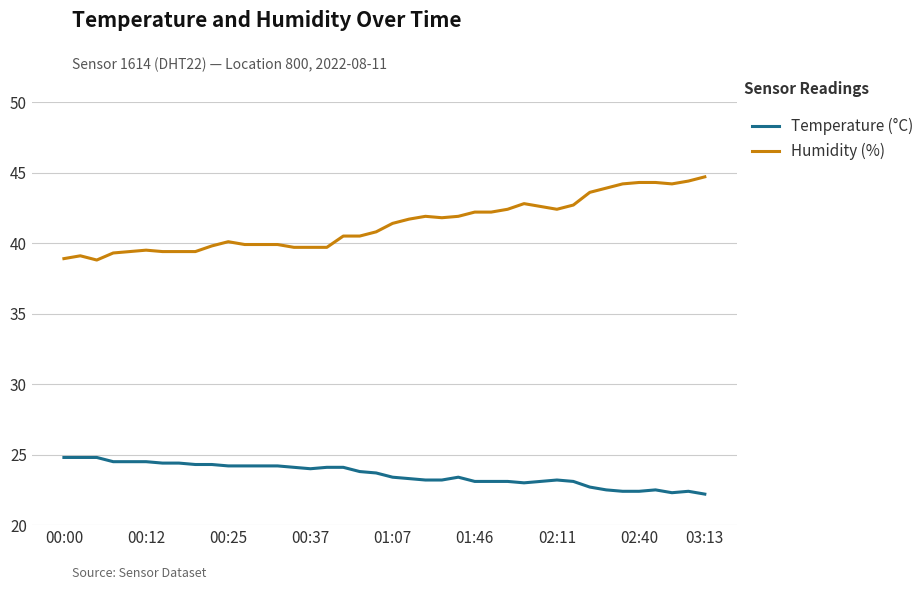

True or false: Temperature (°C) and Humidity (%) intersect in this chart.

False